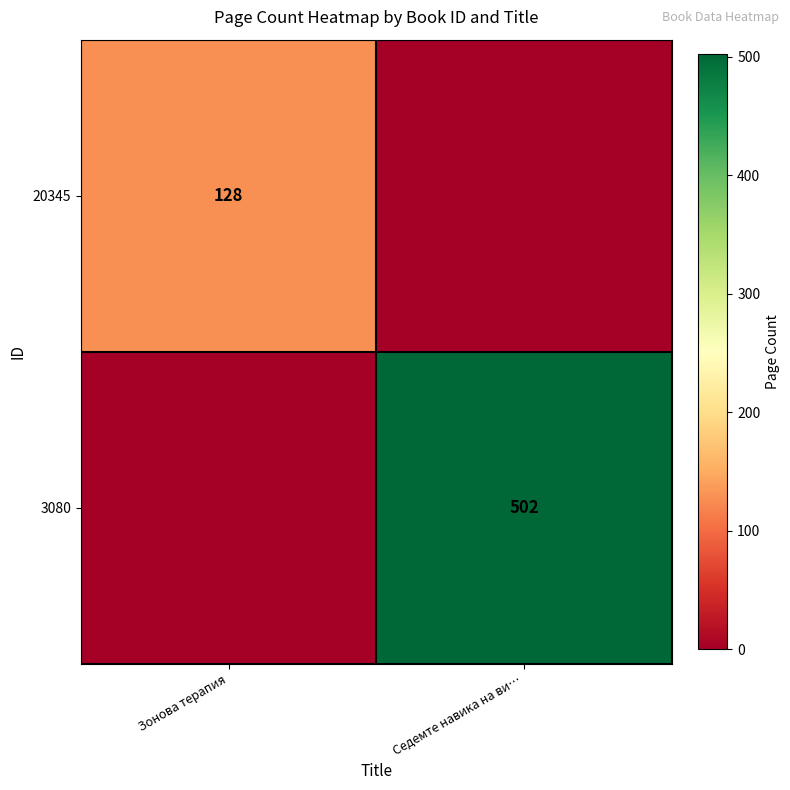

Which has a higher value, Зонова терапия or Седемте навика на ви…?

Зонова терапия